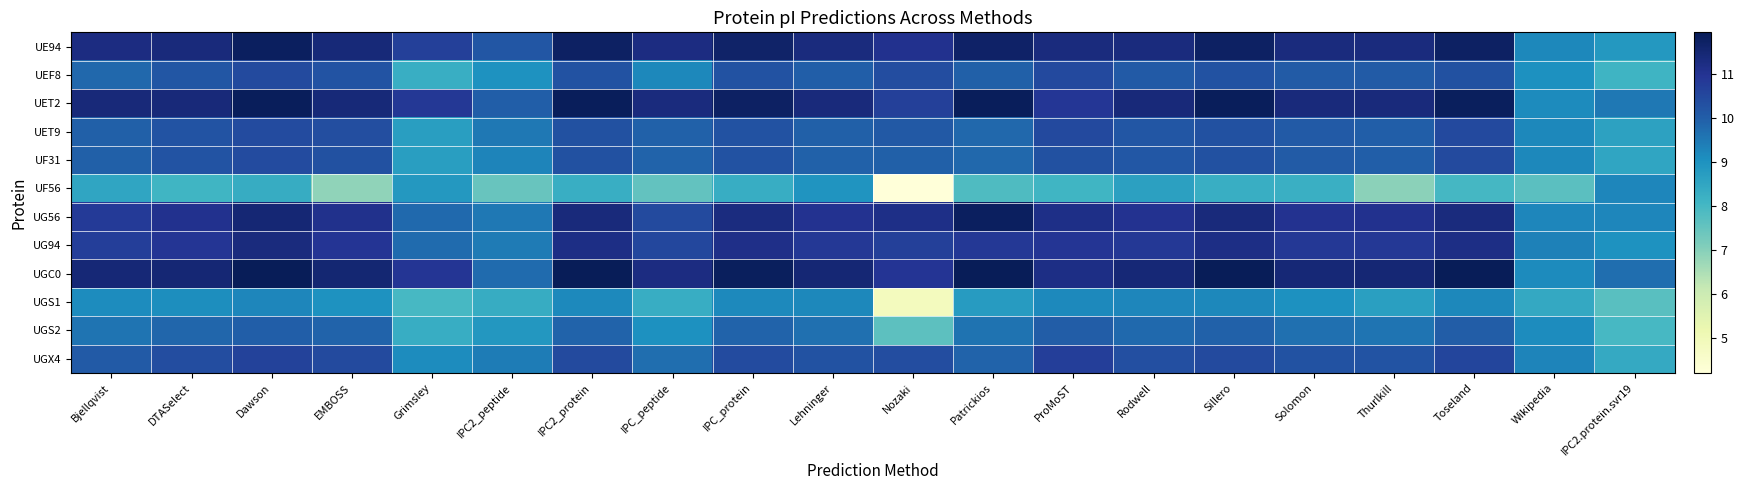

What is the maximum value shown in the chart?

12.0